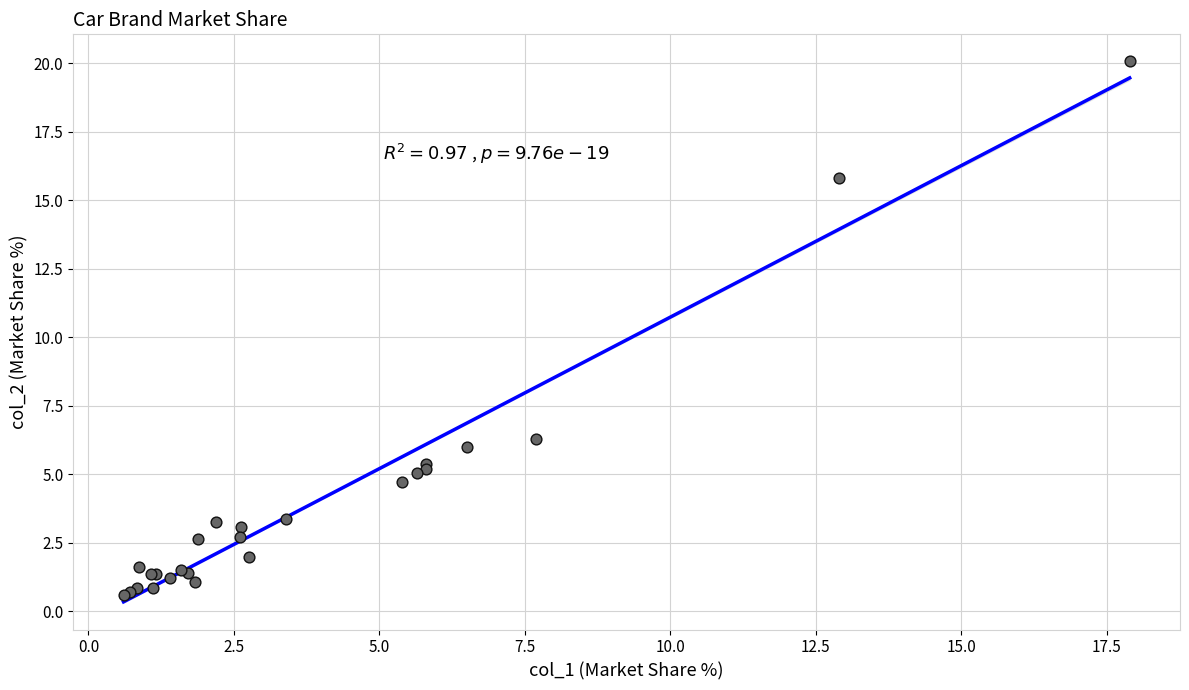

What Y value in the scatter plot is closest to 10?

6.3